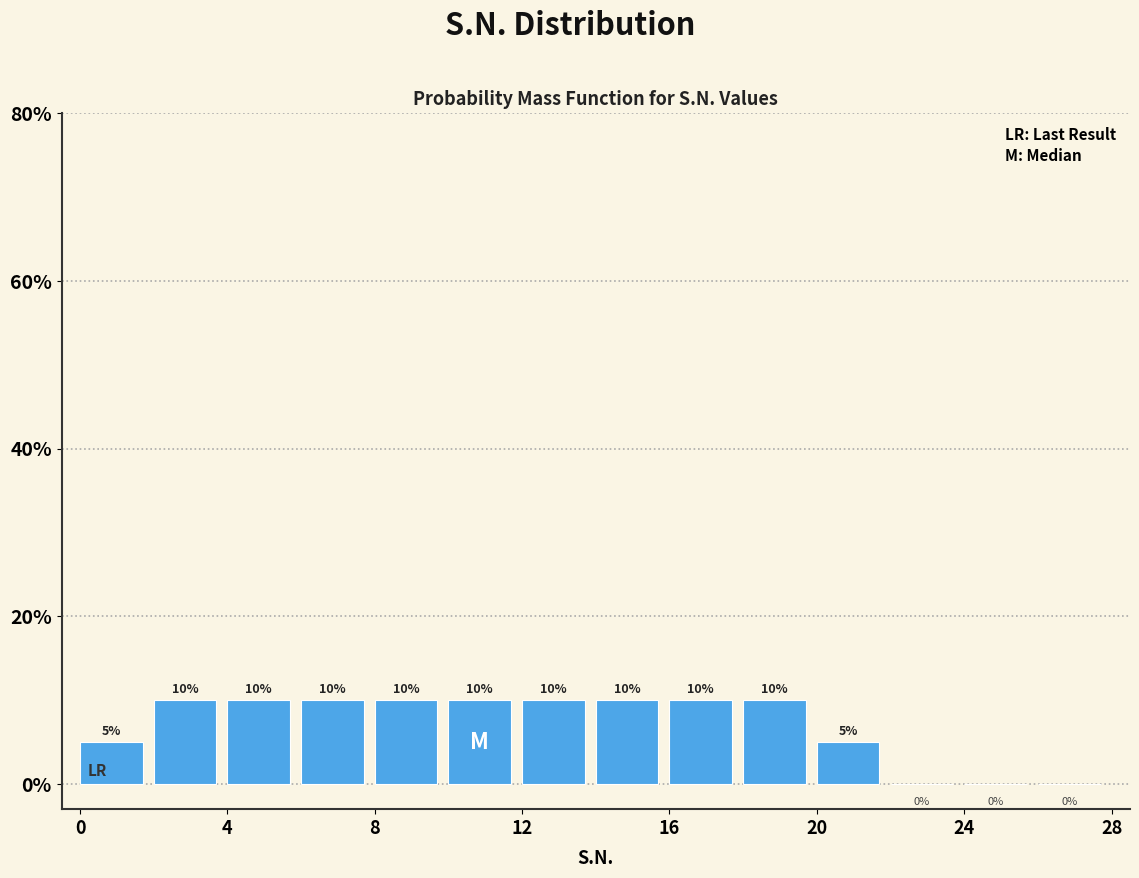

Reading left to right, list every bar in this chart as the range it spans on the x-axis followed by its height.

0 to 2: 5
2 to 4: 10
4 to 6: 10
6 to 8: 10
8 to 10: 10
10 to 12: 10
12 to 14: 10
14 to 16: 10
16 to 18: 10
18 to 20: 10
20 to 22: 5
22 to 24: 0
24 to 26: 0
26 to 28: 0